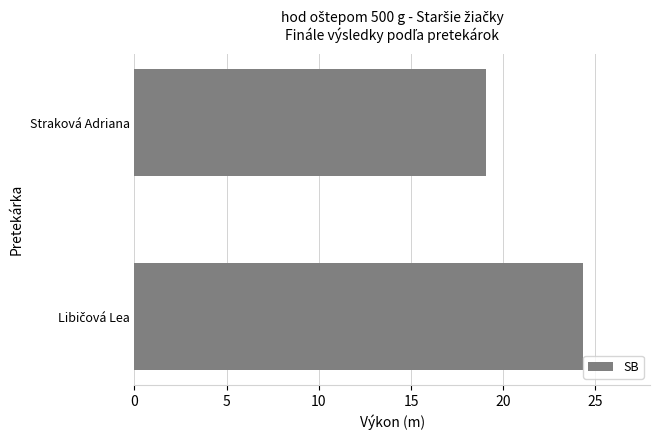

At which label is the value closest to 21?

Straková Adriana